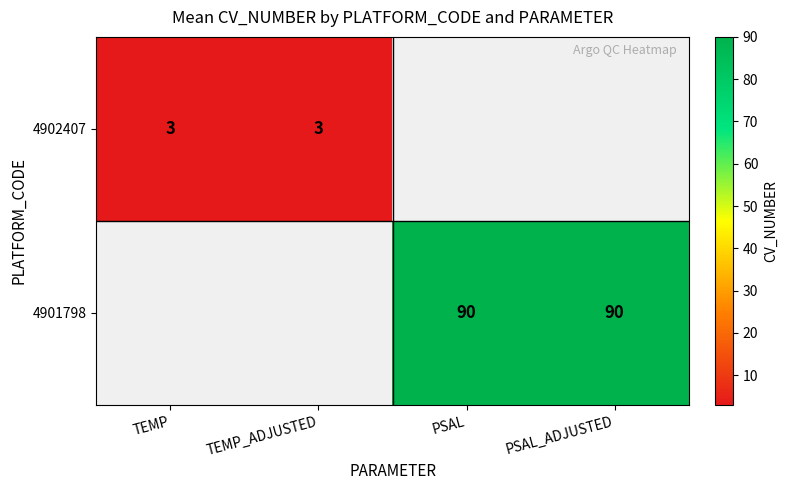

The value of 4901798 at PSAL is 90. True or false?

True